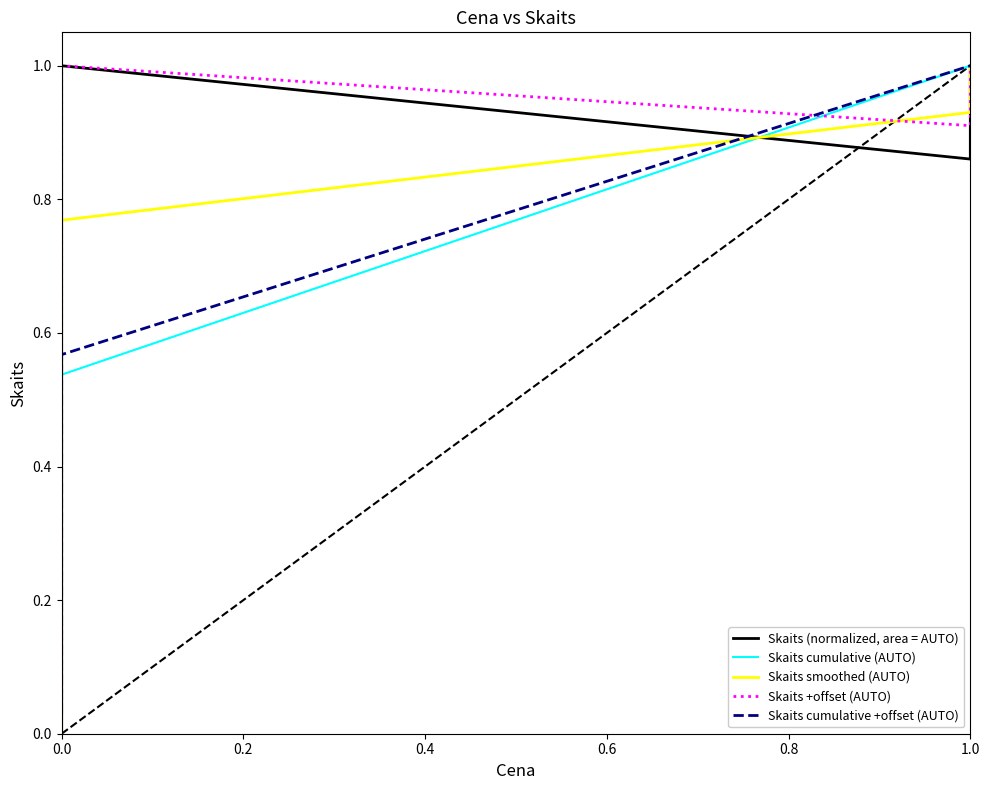

True or false: Skaits smoothed (AUTO) and Skaits (normalized, area = AUTO) intersect in this chart.

True